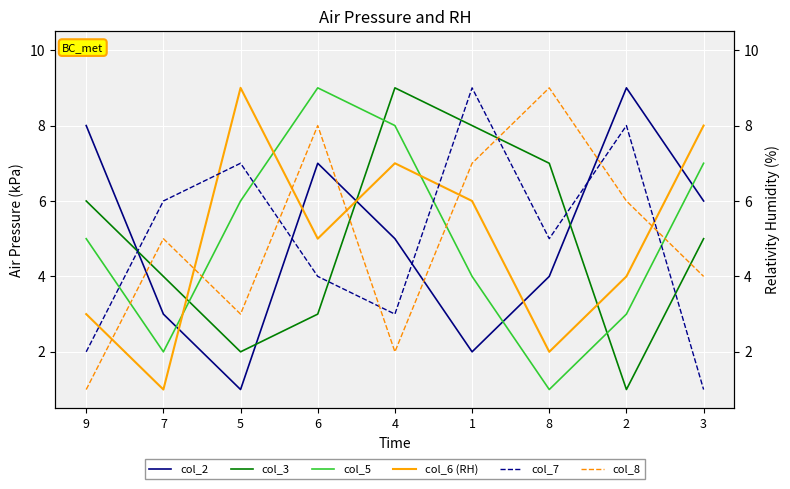

At 2, list the series in order from largest to smallest.

col_2, col_7, col_8, col_6 (RH), col_5, col_3